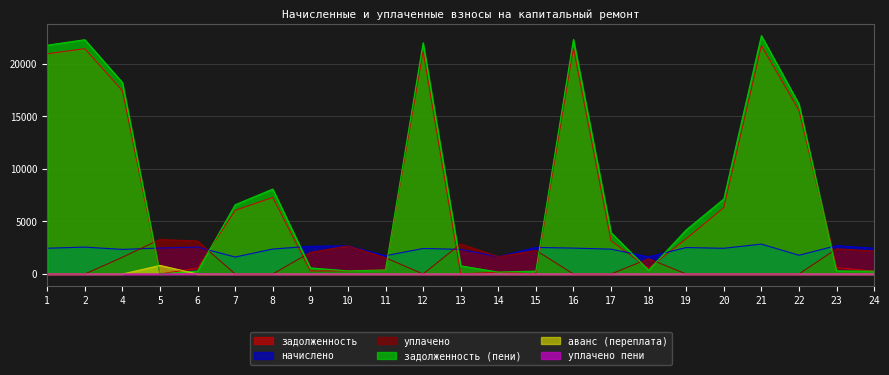

True or false: начислено and задолженность cross at least once.

True